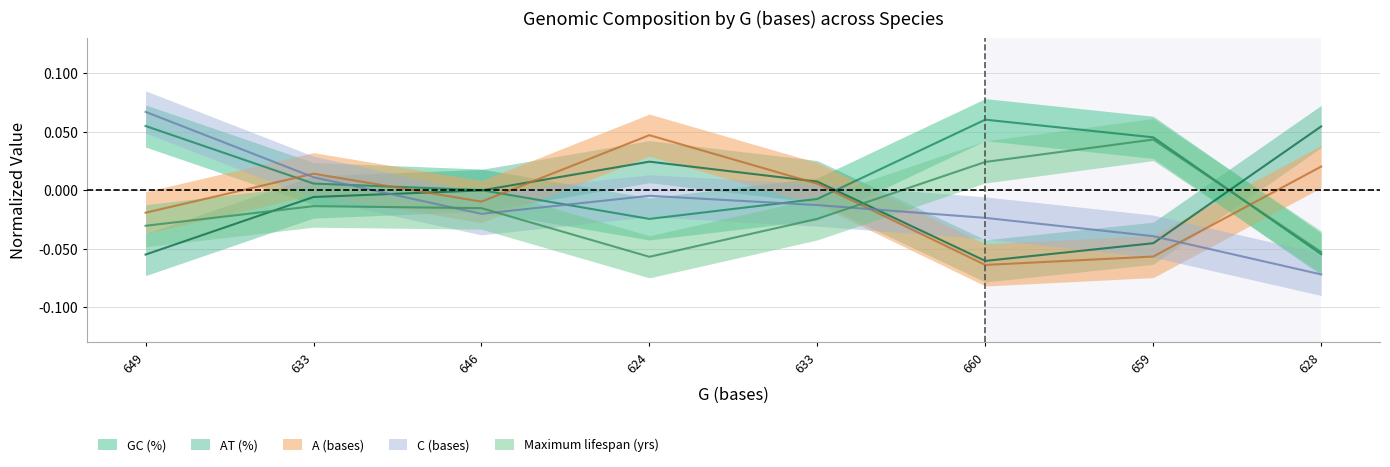

What is the maximum value shown in the chart?

0.1